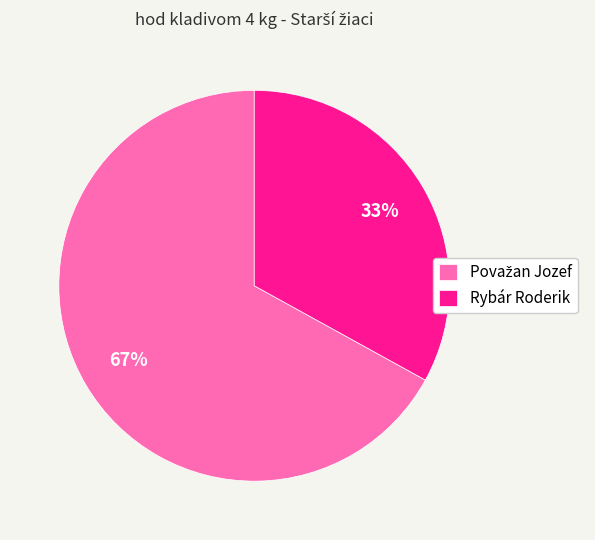

True or false: Rybár Roderik accounts for 21% of the total.

False